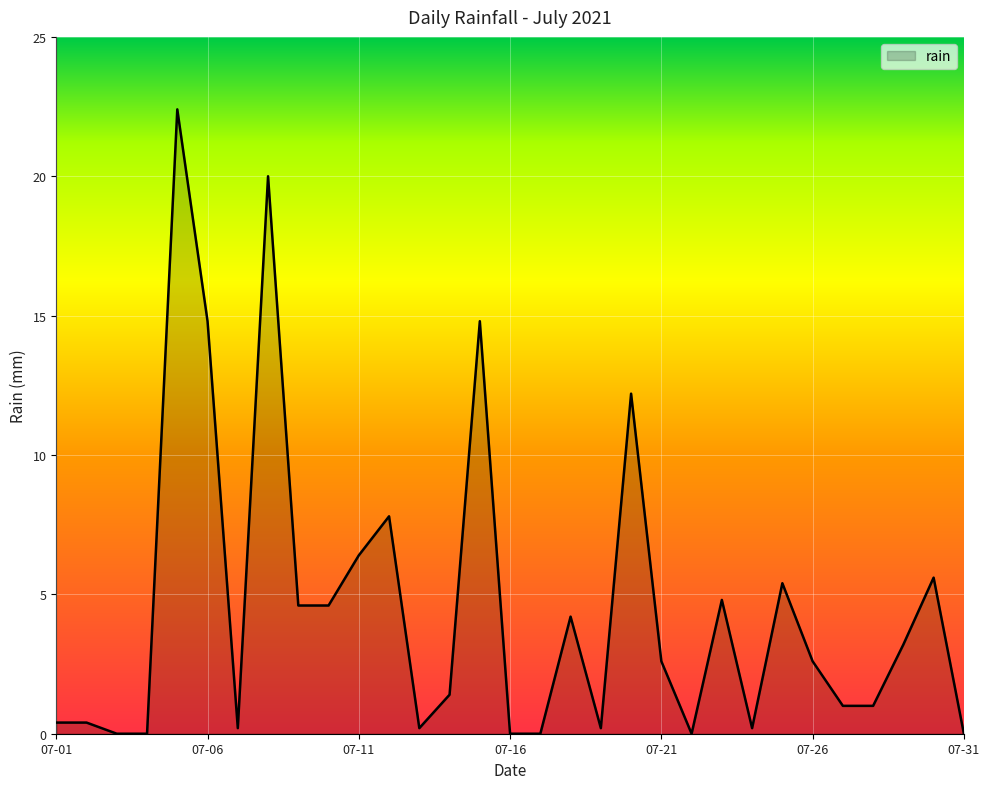

What is the maximum value shown in the chart?

22.4